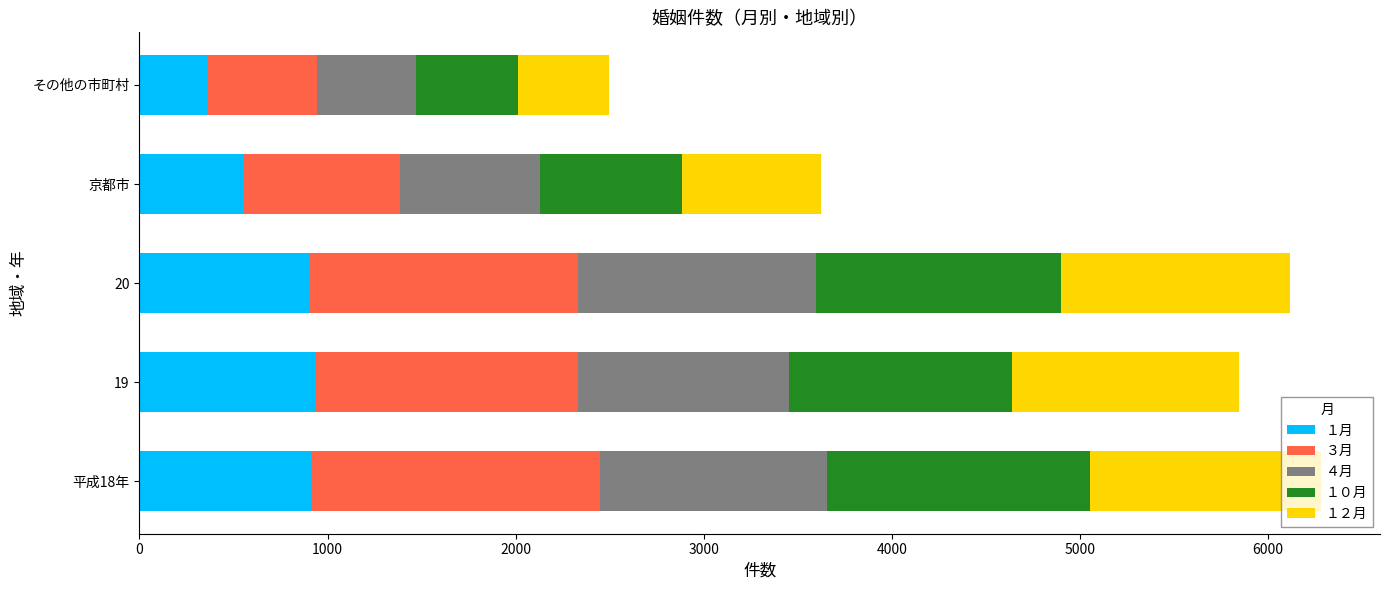

What is the total value across all series at 19?

5844